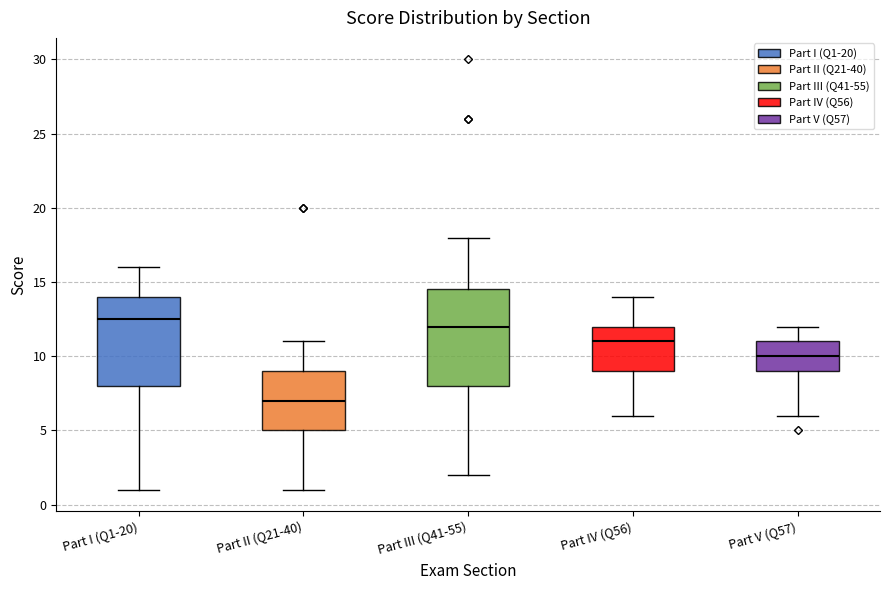

Where is the upper edge of the box for Part III (Q41-55) on the y-axis? The values are not printed on the chart, so give them approximately, as read against the axis.

14.5